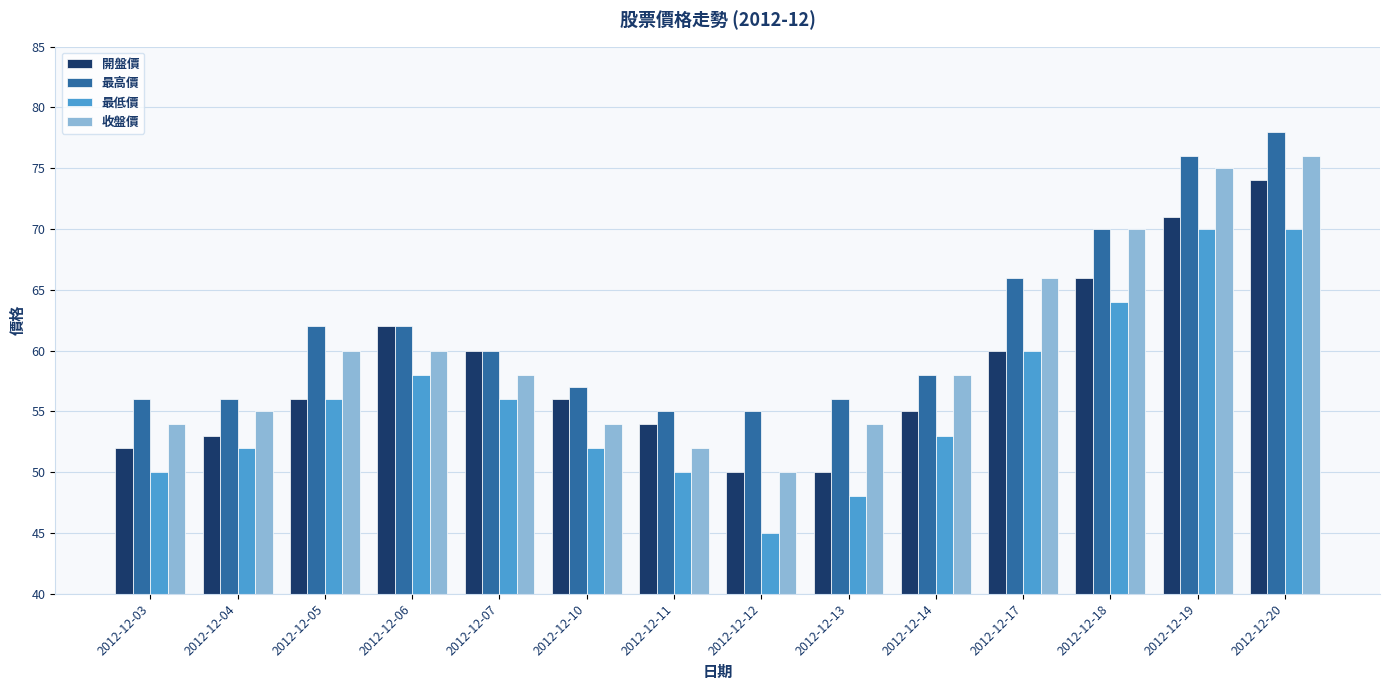

How many bars are there in each group?

4